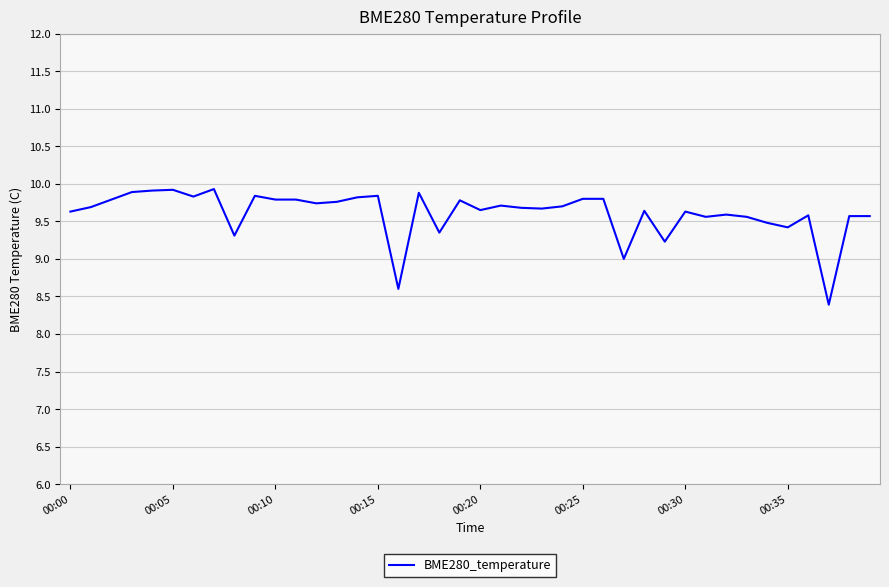

What is the minimum value shown in the chart?

8.4